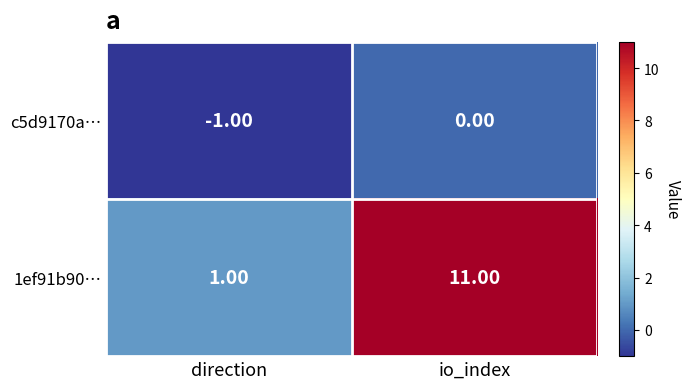

Between direction and io_index, which series saw the biggest shift?

1ef91b90…